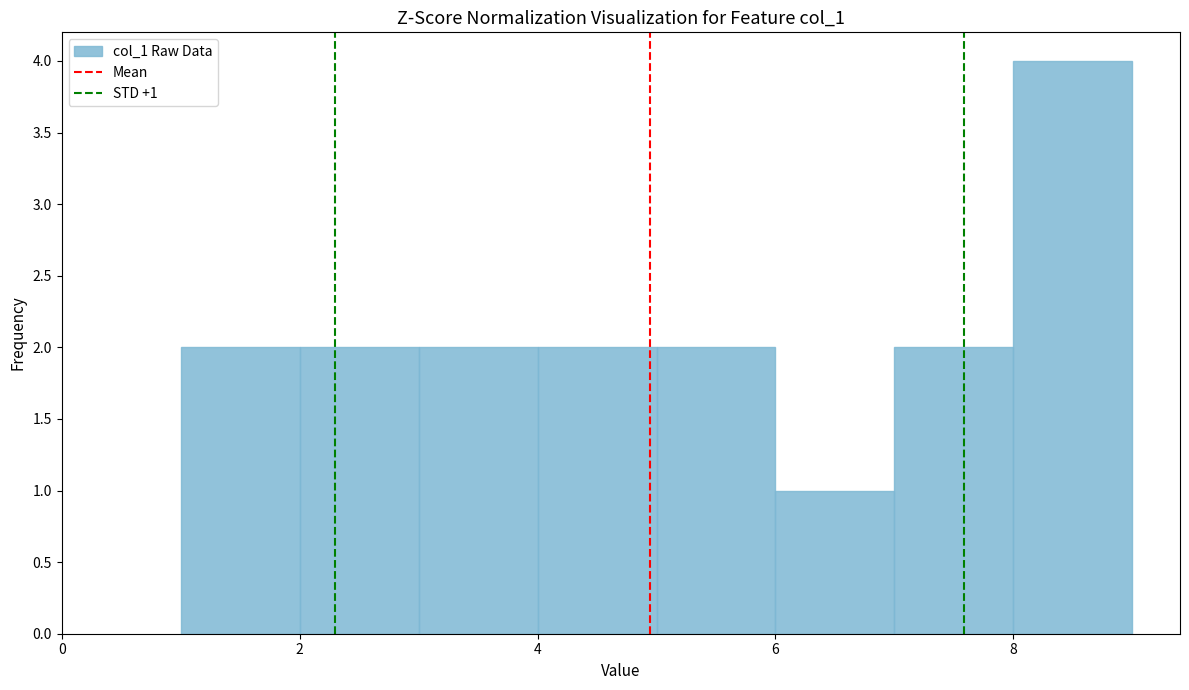

Over which range of the x-axis is the bar tallest?

8 to 9